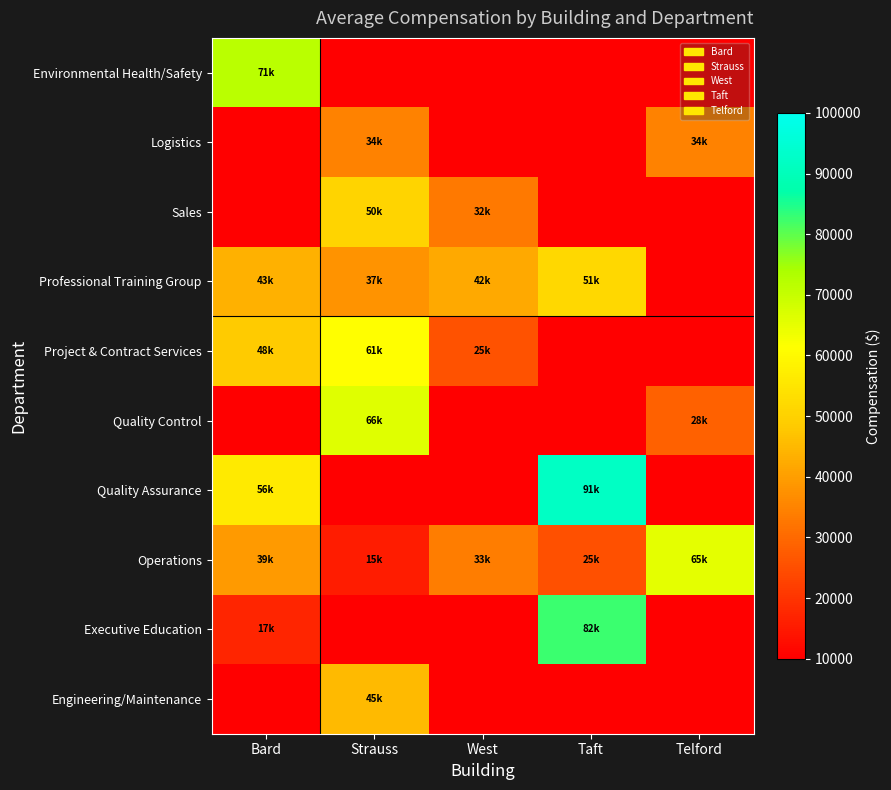

Reading right to left, list all the values displayed in this chart.

Environmental Health/Safety: Telford=4677	Taft=4677	West=4677	Strauss=4677	Bard=71560
Logistics: Telford=34860	Taft=4677	West=4677	Strauss=34640	Bard=4677
Sales: Telford=4677	Taft=4677	West=32968	Strauss=50580	Bard=4677
Professional Training Group: Telford=4677	Taft=51570	West=42120	Strauss=37820	Bard=43440
Project & Contract Services: Telford=4677	Taft=4677	West=25520	Strauss=61150	Bard=48610
Quality Control: Telford=28520	Taft=4677	West=4677	Strauss=66110	Bard=4677
Quality Assurance: Telford=4677	Taft=91950	West=4677	Strauss=4677	Bard=56400
Operations: Telford=65240	Taft=25400	West=33760	Strauss=15590	Bard=39344
Executive Education: Telford=4677	Taft=82550	West=4677	Strauss=4677	Bard=17212
Engineering/Maintenance: Telford=4677	Taft=4677	West=4677	Strauss=45440	Bard=4677